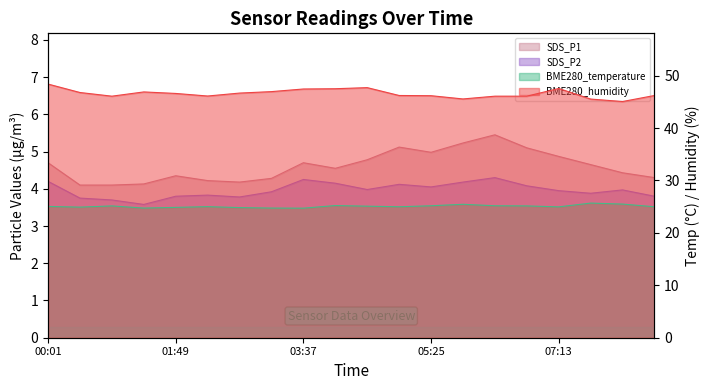

Does the chart display data point markers on the line(s)?

No